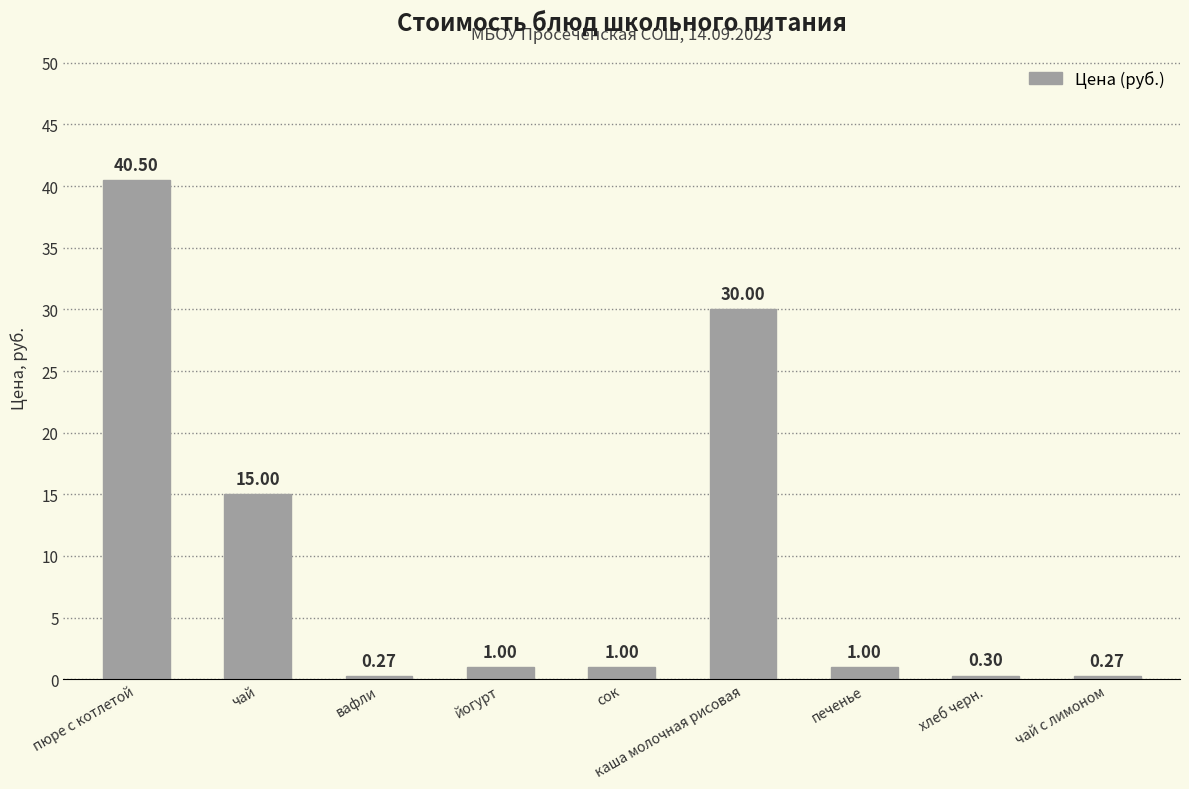

Which label corresponds to the largest value in the chart?

пюре с котлетой